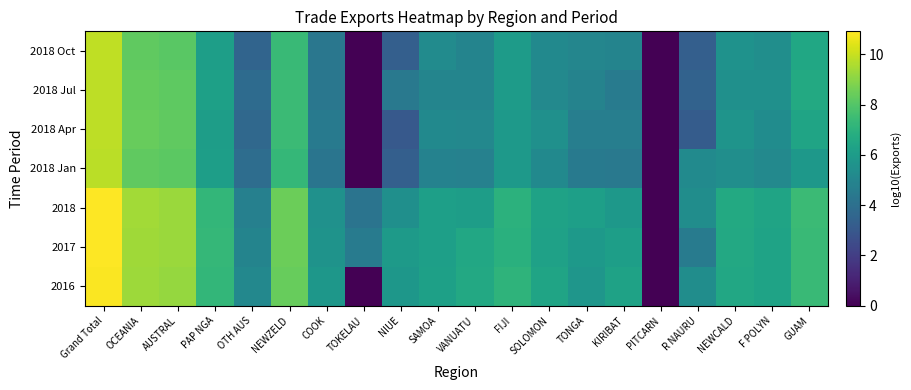

Rank the series by their maximum value, from highest to lowest.

2018, 2017, 2016, 2018 Oct, 2018 Apr, 2018 Jul, 2018 Jan